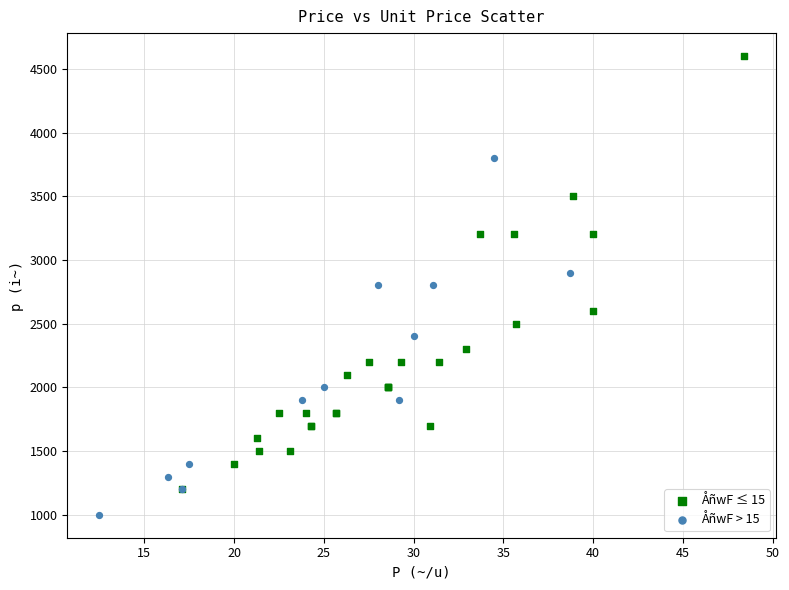

Which series reaches the minimum Y coordinate?

ÅñwF > 15